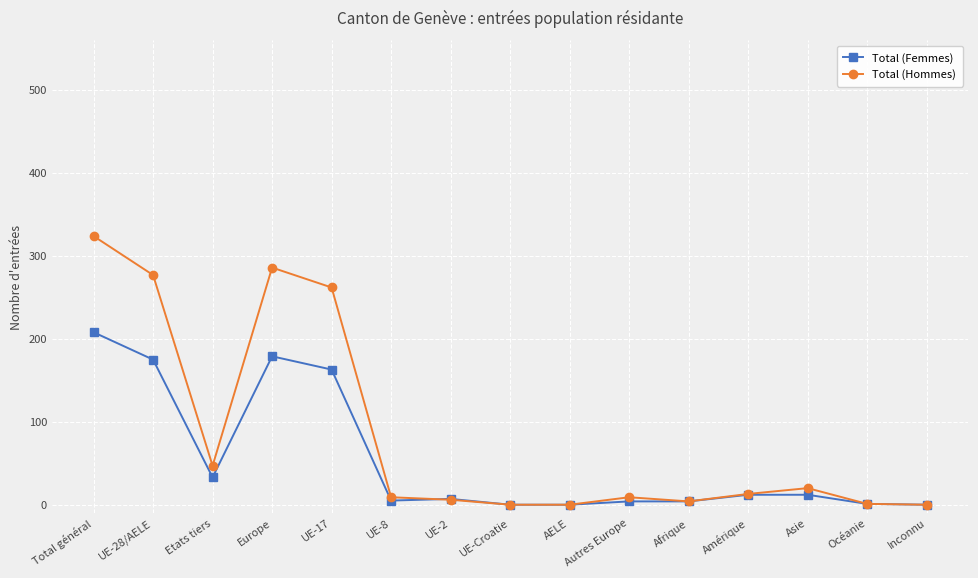

Between Total général and Europe, which series saw the biggest shift?

Total (Hommes)